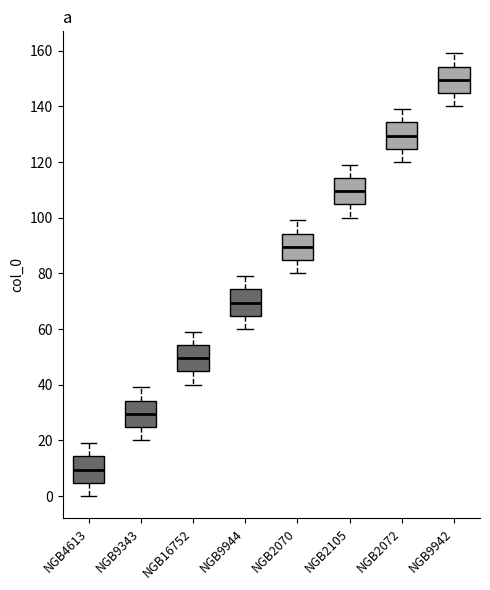

Reading left to right, read every box against the y-axis: the position of its median line, the range the box covers, and the ends of its whiskers. The values are not printed on the chart, so give them approximately, as read against the axis.

NGB4613: median 10, box 4 to 14, whiskers 0 to 20
NGB9343: median 30, box 24 to 34, whiskers 20 to 40
NGB16752: median 50, box 44 to 54, whiskers 40 to 60
NGB9944: median 70, box 64 to 74, whiskers 60 to 80
NGB2070: median 90, box 84 to 94, whiskers 80 to 100
NGB2105: median 110, box 104 to 114, whiskers 100 to 120
NGB2072: median 130, box 124 to 134, whiskers 120 to 140
NGB9942: median 150, box 144 to 154, whiskers 140 to 160